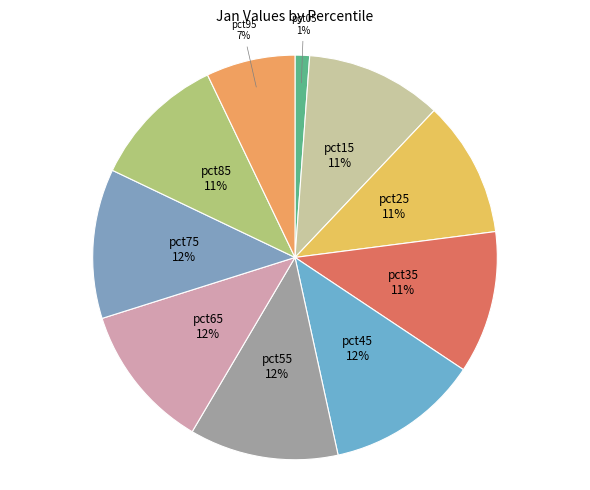

To the nearest percent, what is the average slice percentage?

10%